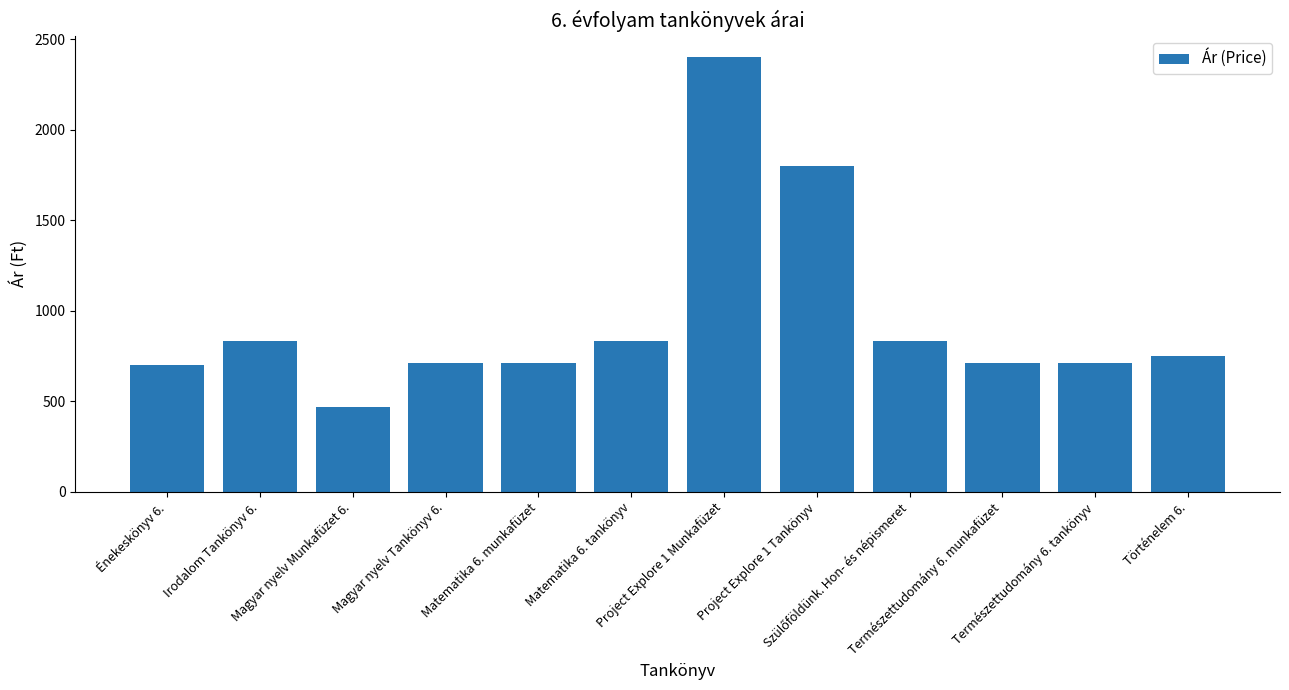

What is the minimum value shown in the chart?

470